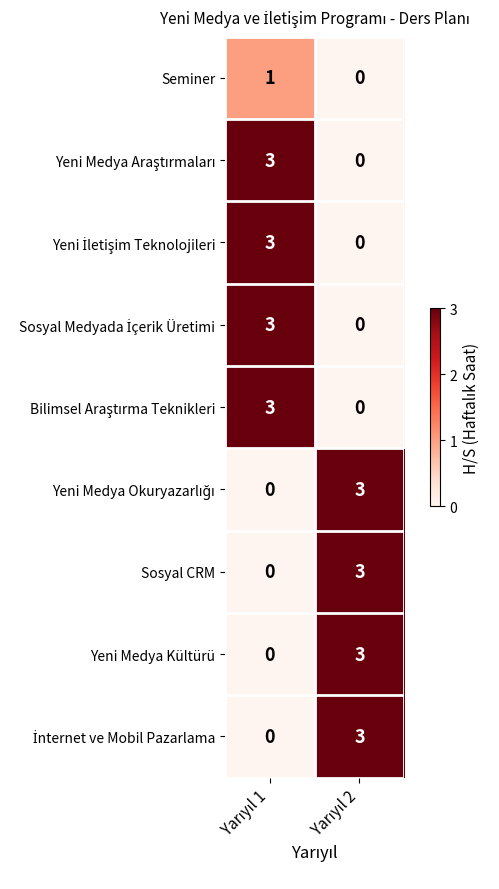

Between Yarıyıl 1 and Yarıyıl 2, which is larger?

Yarıyıl 1